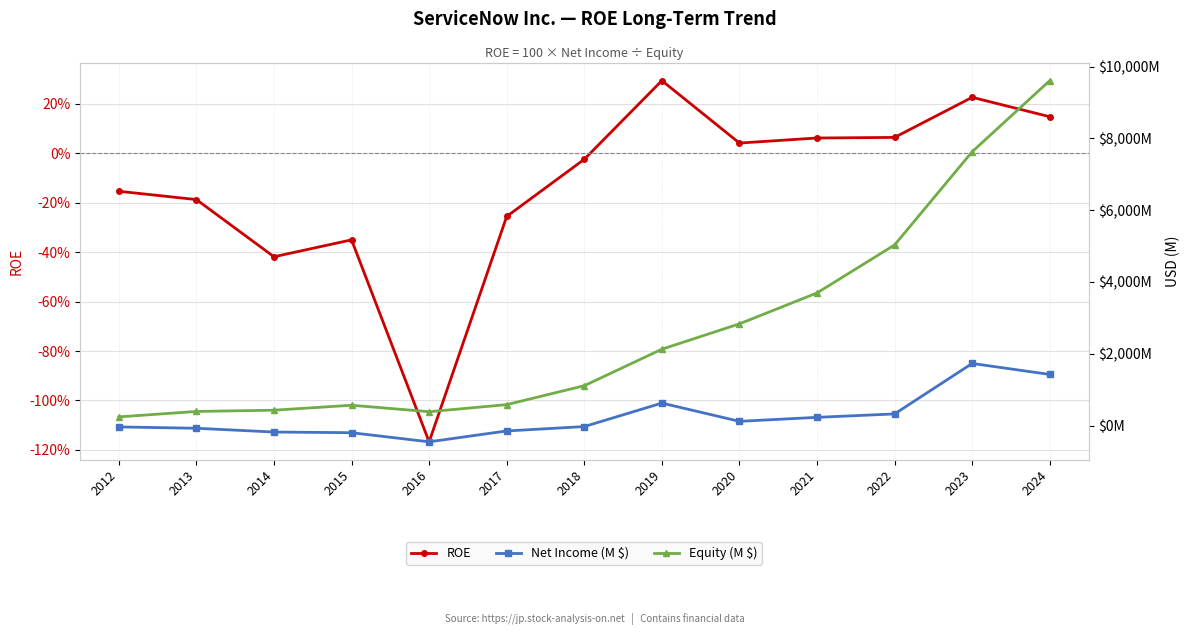

How many values in Net Income (M $) are above zero?

6